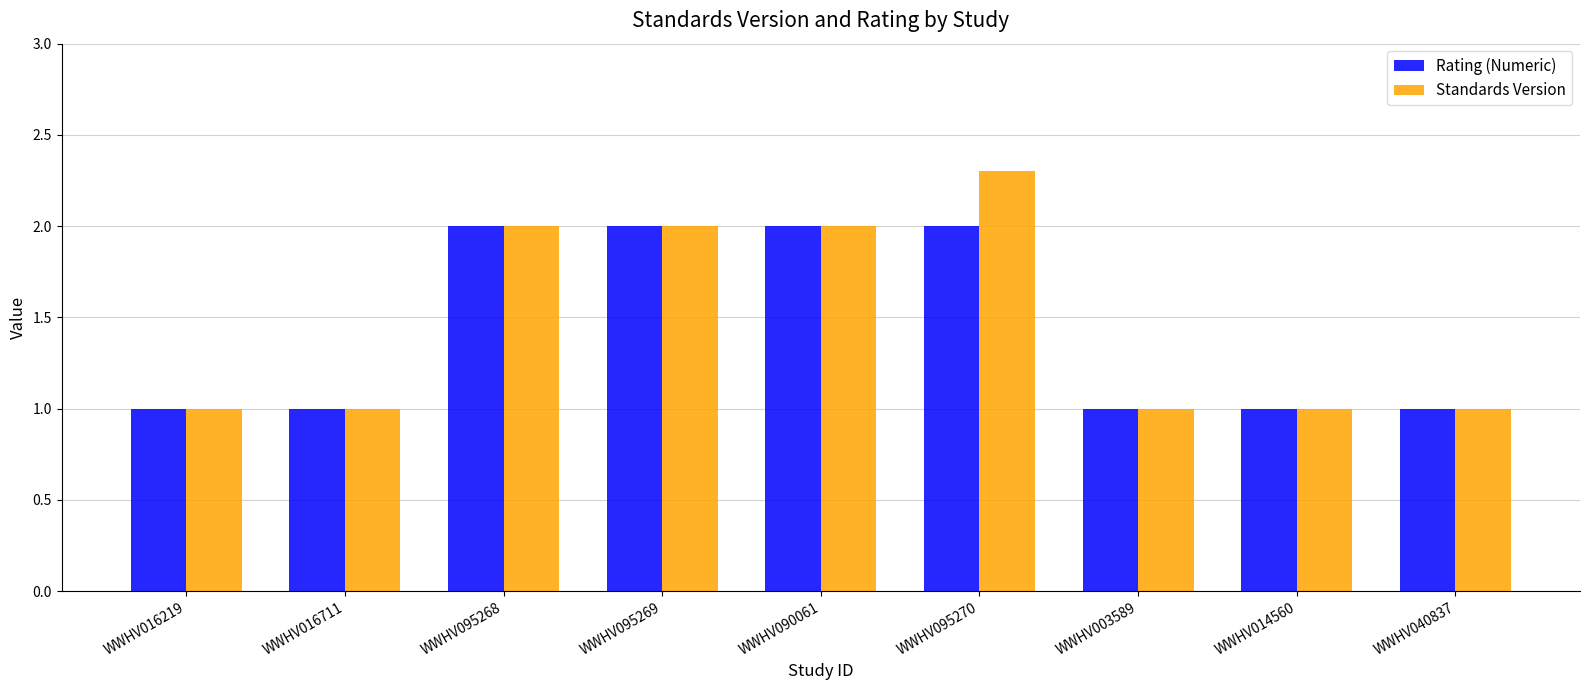

What position from the right is WWHV016711?

8